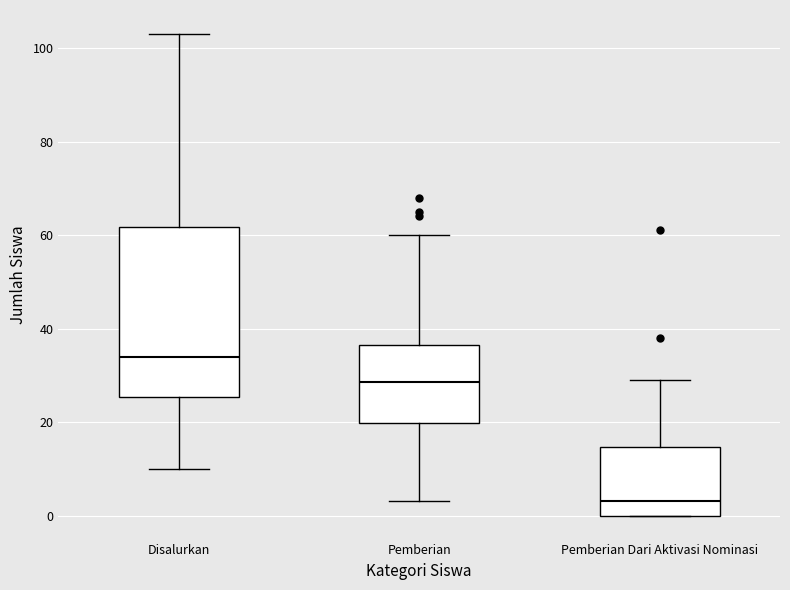

Reading left to right, transcribe this box plot: for each box, give where its median line is, the range the box spans, and where its two whiskers end, as read against the y-axis. The values are not printed on the chart, so give them approximately, as read against the axis.

Disalurkan: median 34, box 26 to 62, whiskers 10 to 104
Pemberian: median 28, box 20 to 36, whiskers 4 to 60
Pemberian Dari Aktivasi Nominasi: median 4, box 0 to 14, whiskers 0 to 30